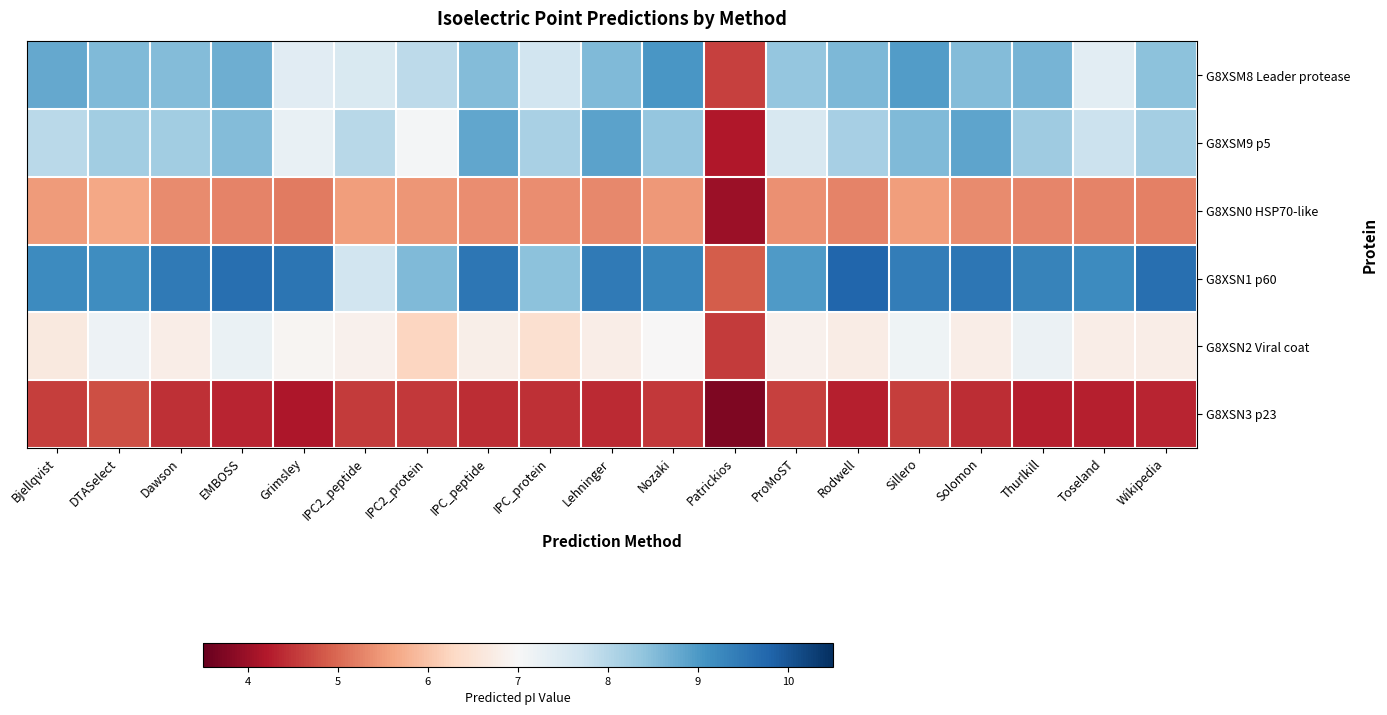

At which category is the sum across all series the highest?

Sillero